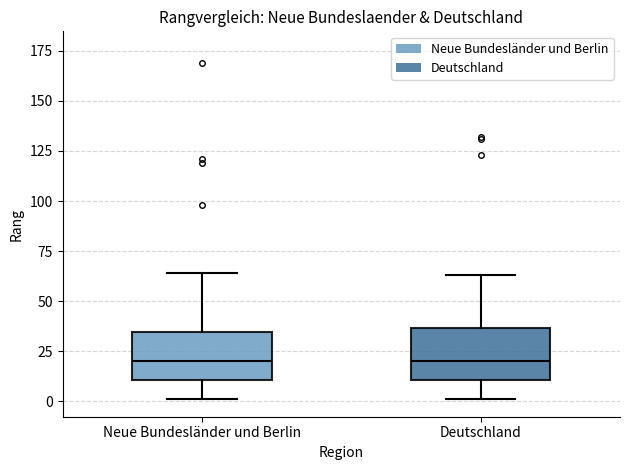

Where is the upper edge of the box for Deutschland on the y-axis? The values are not printed on the chart, so give them approximately, as read against the axis.

35